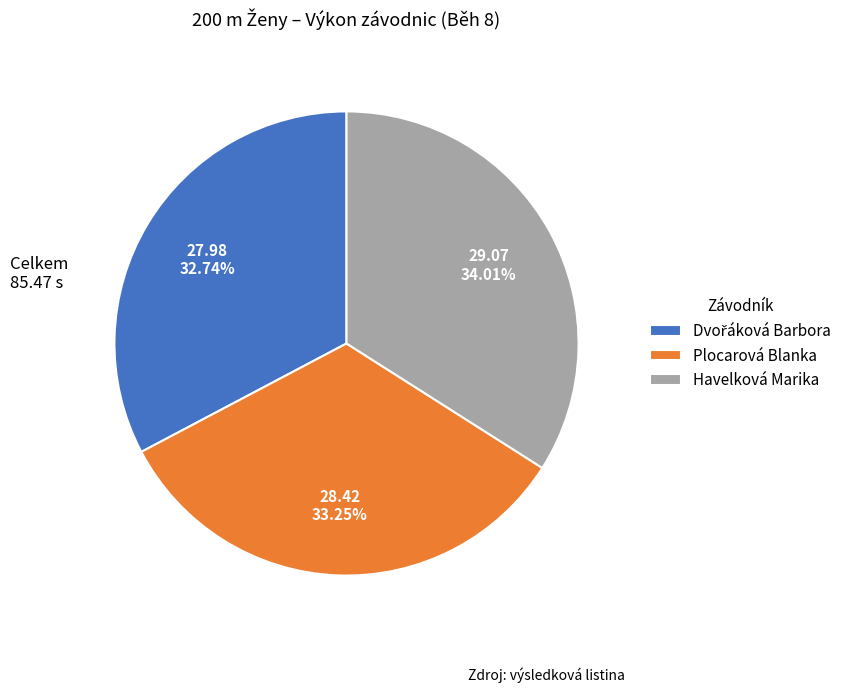

Combined, do Plocarová Blanka and Havelková Marika account for over 50%?

Yes